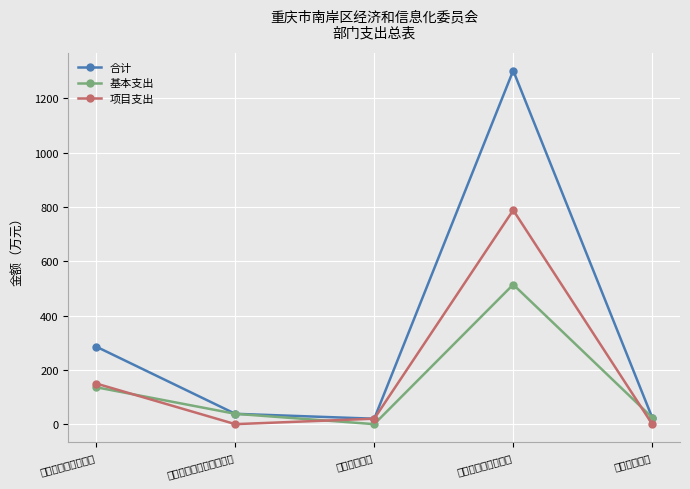

Which has a higher value, 资源勘探信息等支出 or 住房保障支出?

资源勘探信息等支出